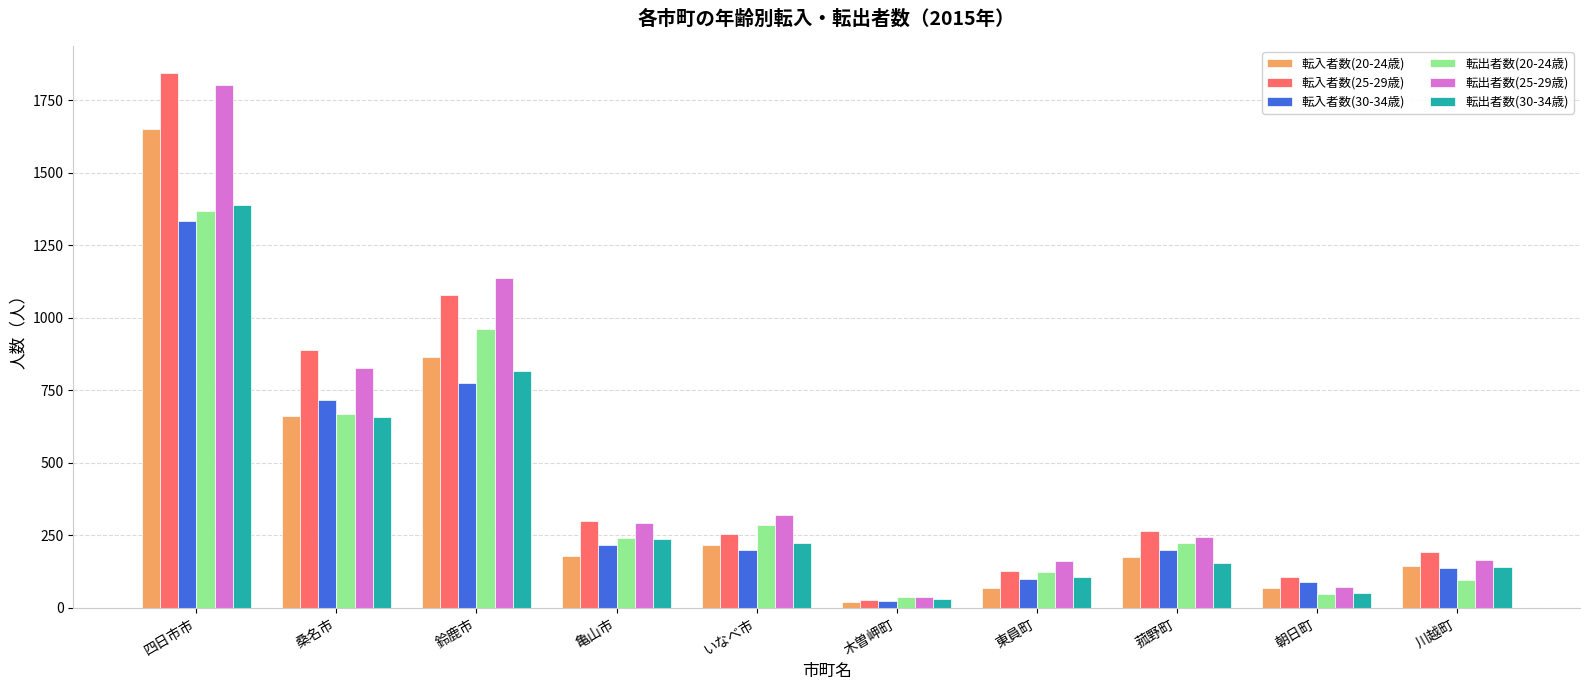

Which series has the widest spread of values?

転入者数(25-29歳)